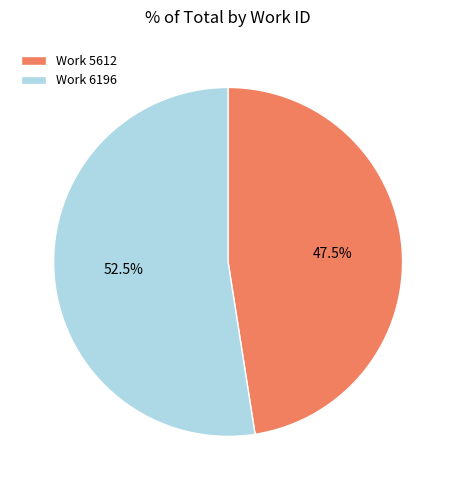

Which category has the smallest portion of the pie?

Work 5612